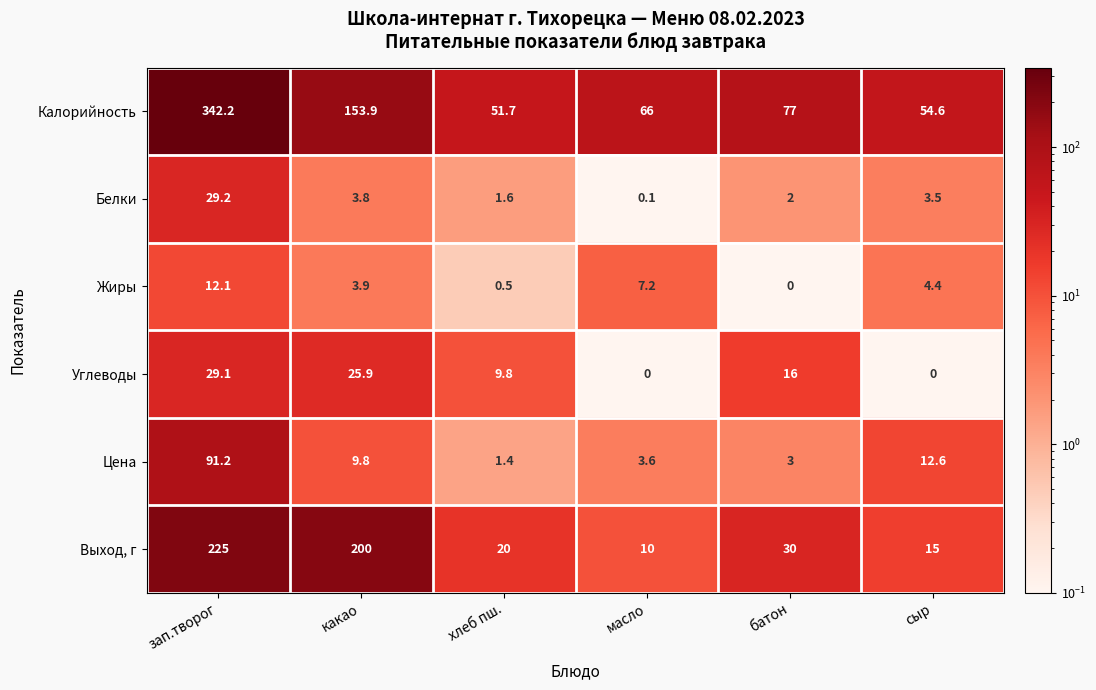

Between батон and сыр, which series saw the biggest shift?

Калорийность